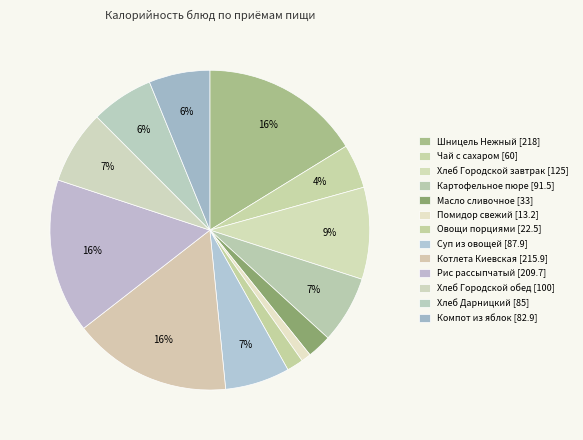

How many slices are in this pie chart?

13